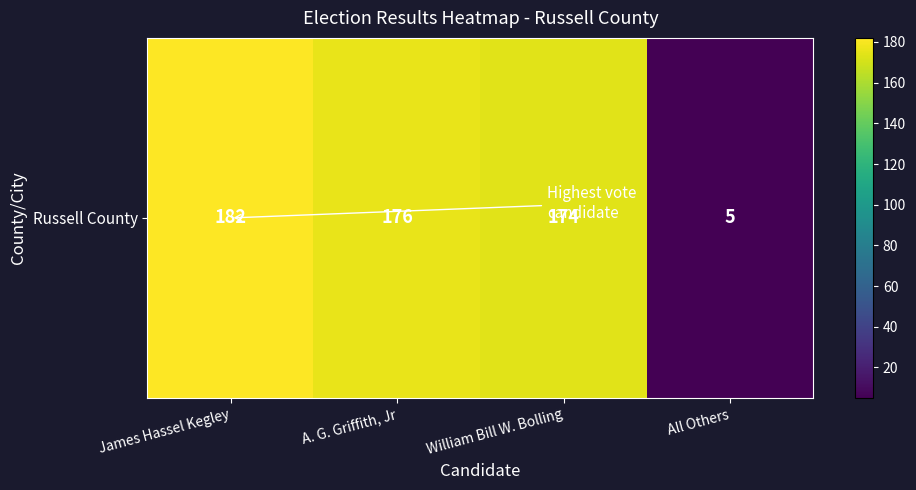

Reading left to right, extract all data points from this chart.

James Hassel Kegley=182	A. G. Griffith, Jr=176	William Bill W. Bolling=174	All Others=5